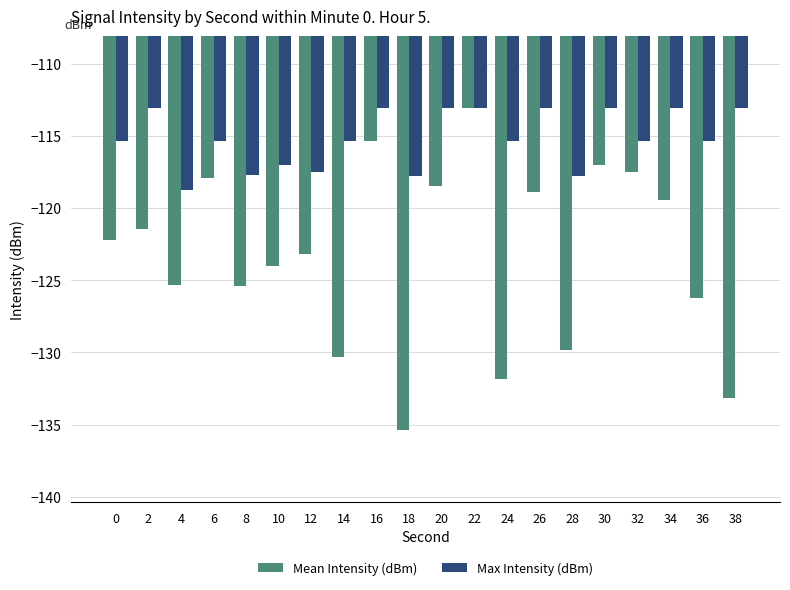

Which series has the largest range (max minus min)?

Mean Intensity (dBm)